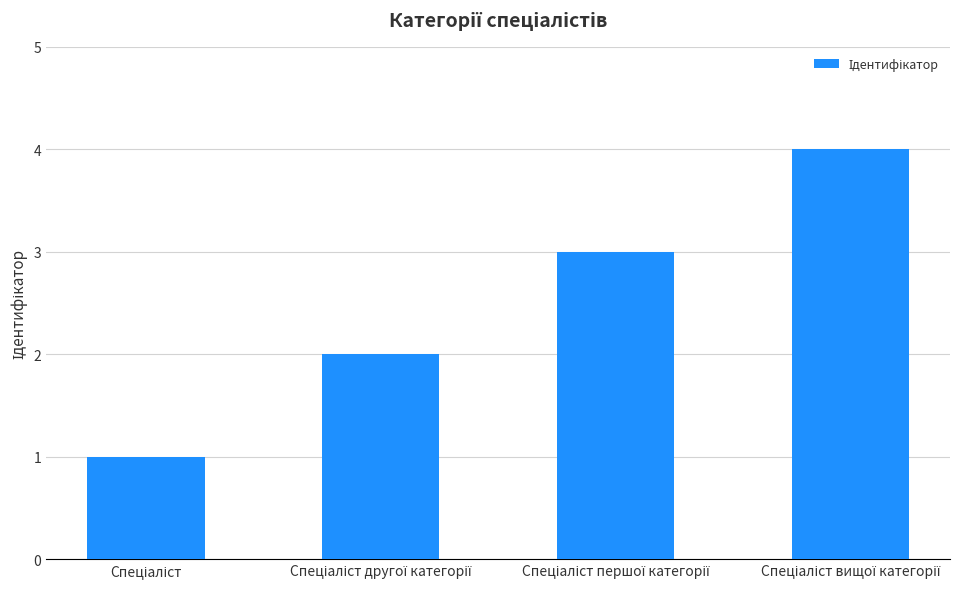

What is the difference between the maximum and minimum values?

3